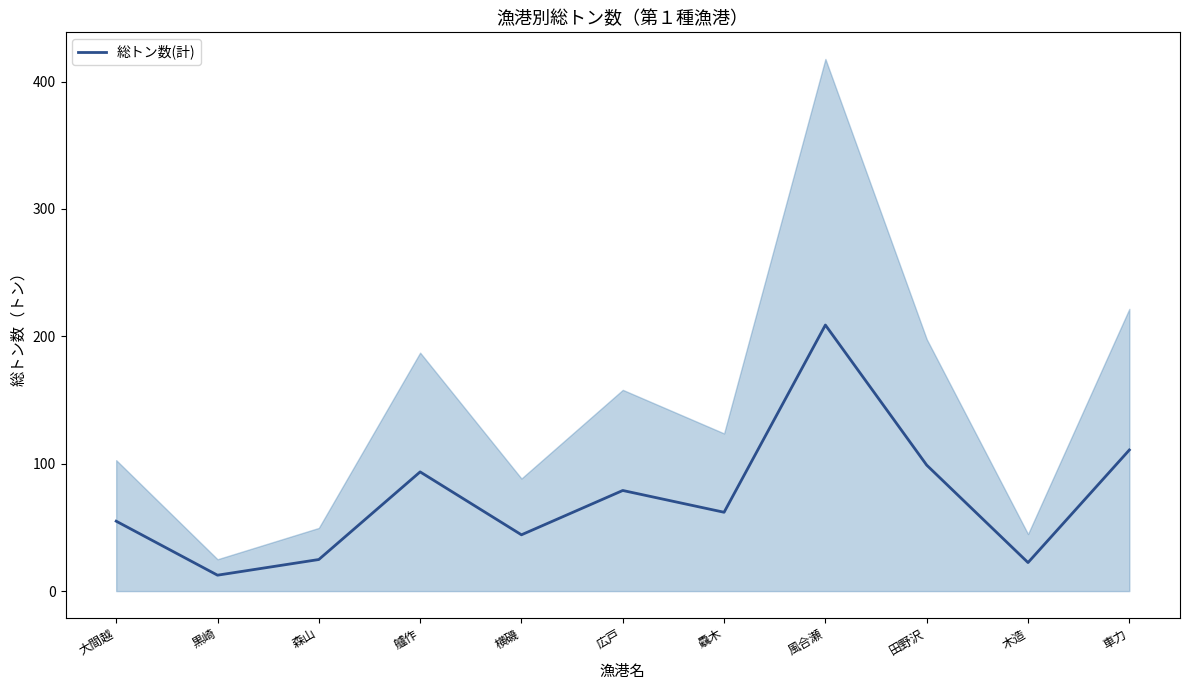

What is the change in value from 黒崎 to 驫木?

+49.4